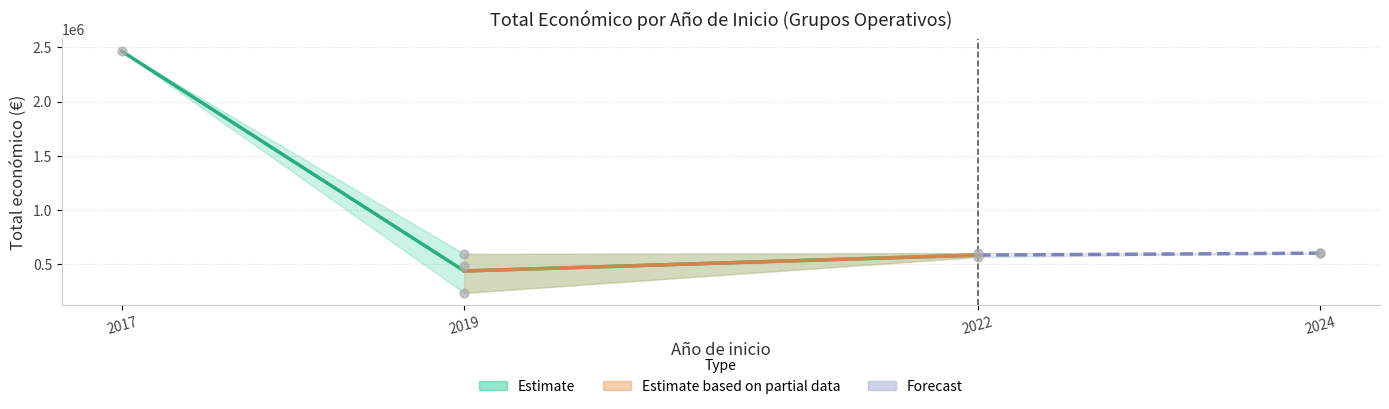

Between 2022 and 2022, which is larger?

2022